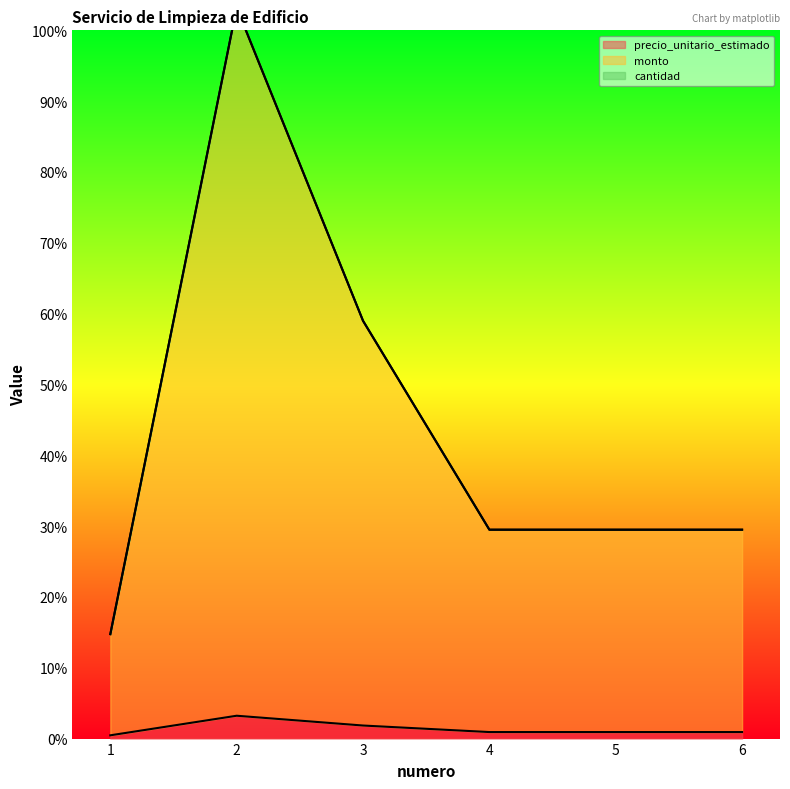

How many interior local peaks does the monto series have?

1